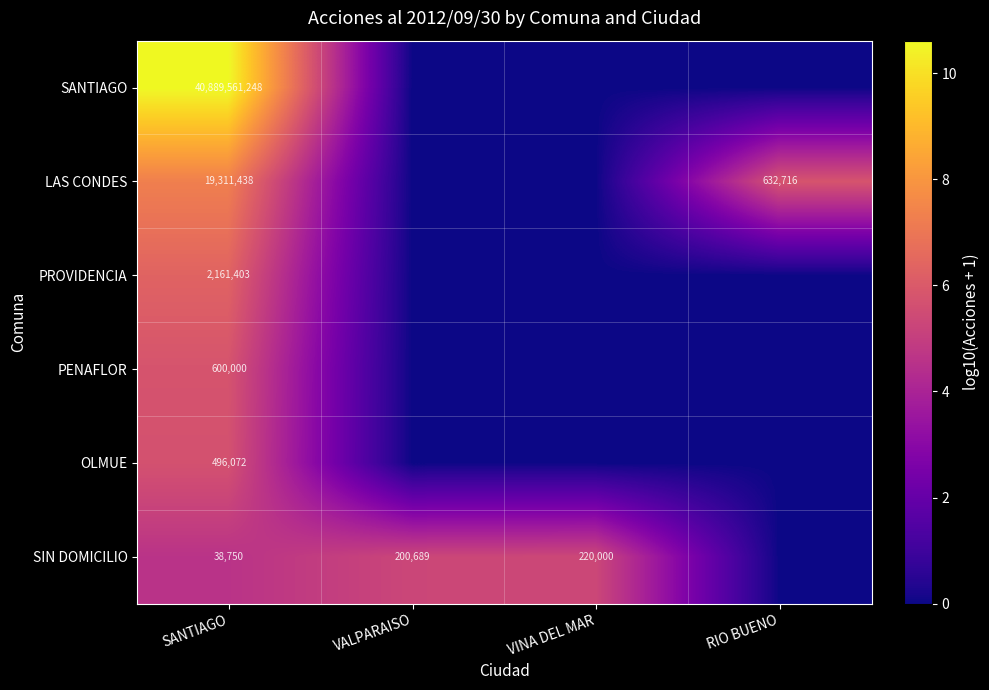

True or false: LAS CONDES has a value of 12063226 at SANTIAGO.

False